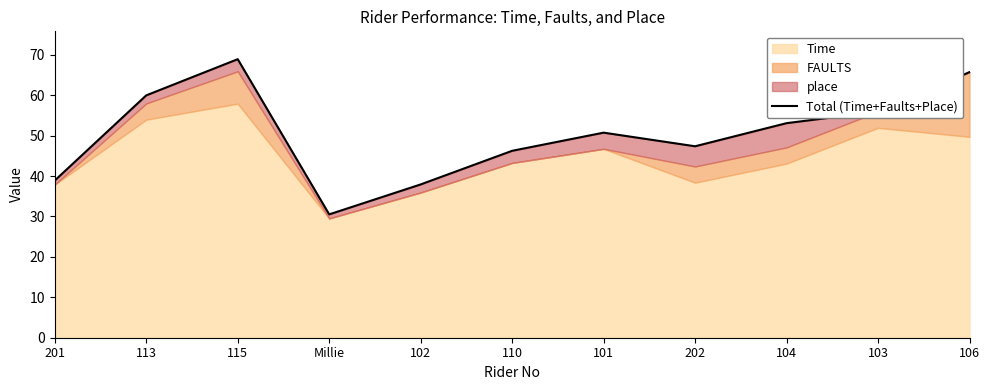

What is the difference between the maximum and minimum values?

38.4